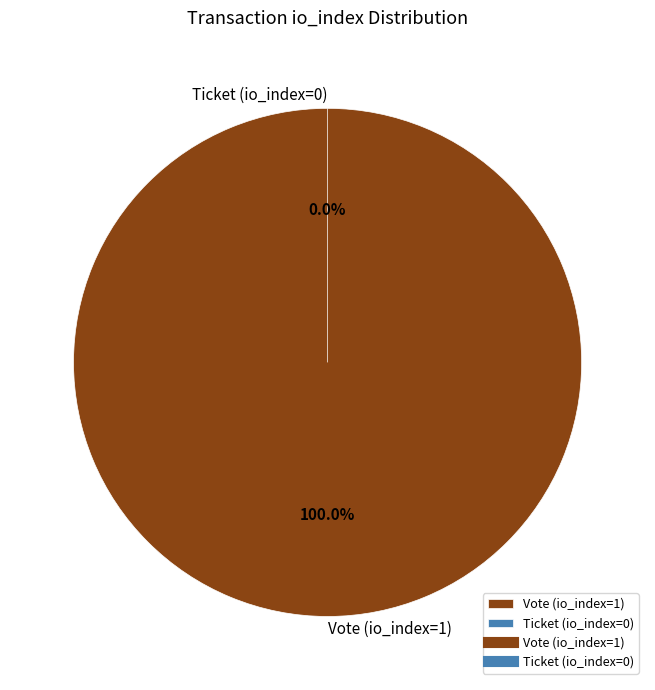

What is the majority slice?

Vote (io_index=1)